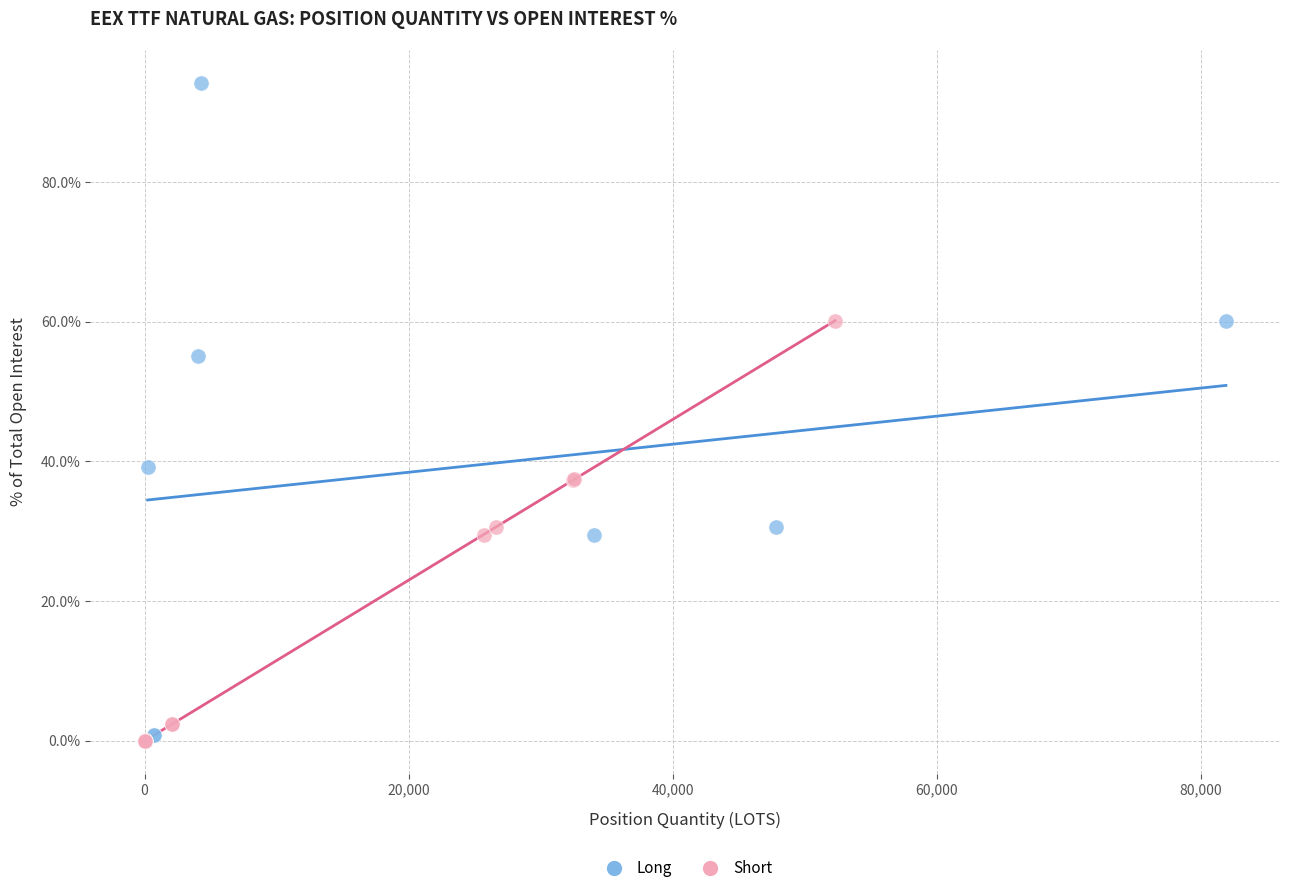

Which series contains the highest Y value?

Long